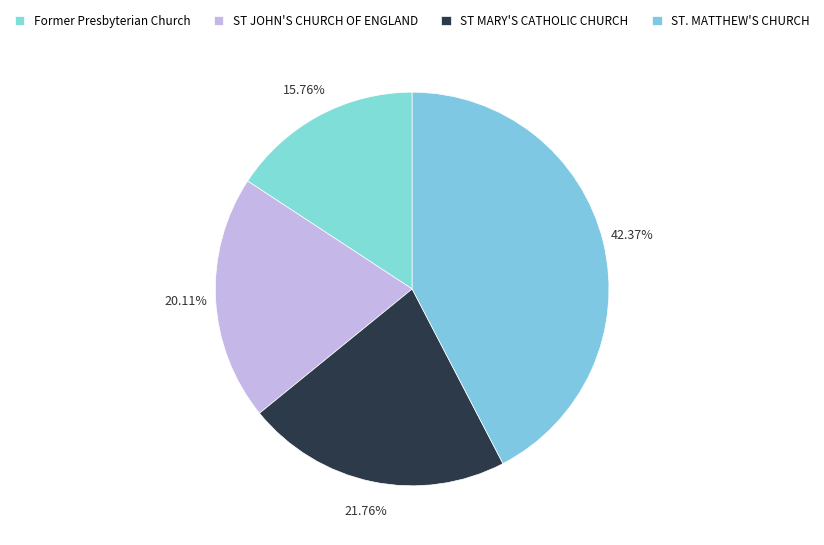

Which slice is the smallest?

Former Presbyterian Church